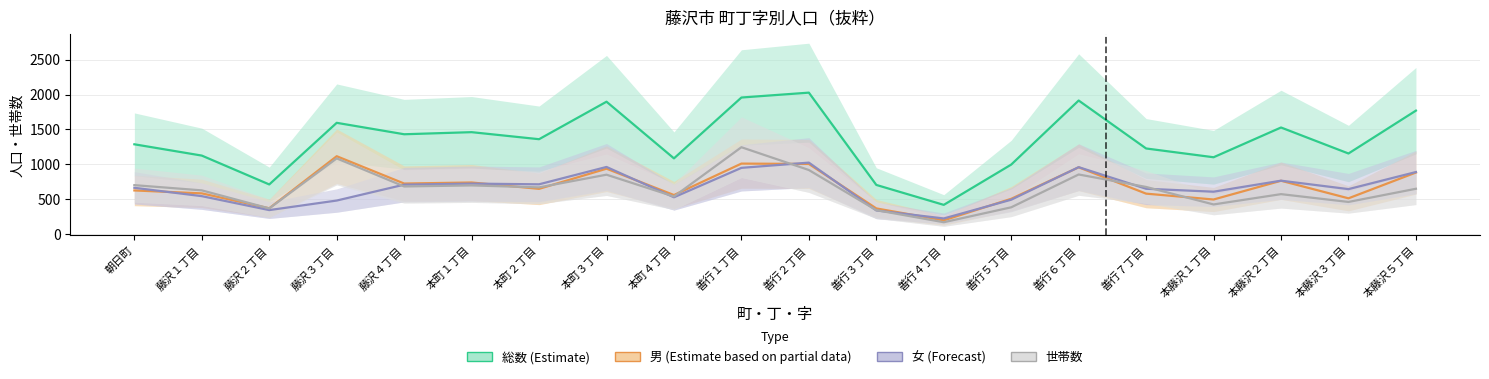

Rank the series by their maximum value, from lowest to highest.

女 (Forecast), 男 (Estimate based on partial data), 世帯数, 総数 (Estimate)